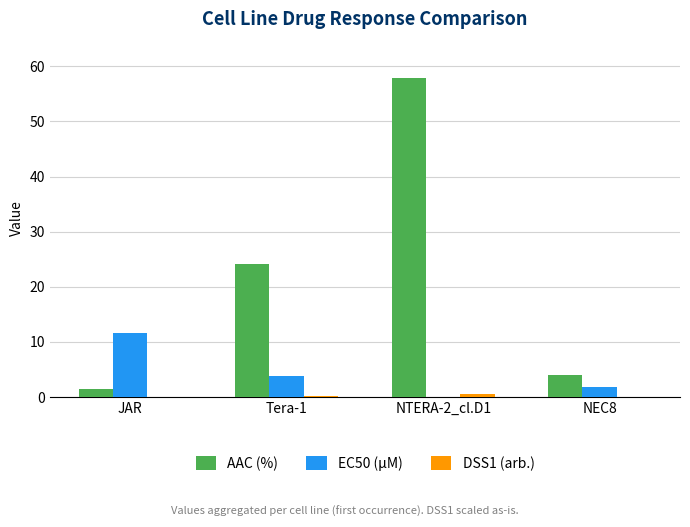

At which label is EC50 (µM) closest to 5?

Tera-1